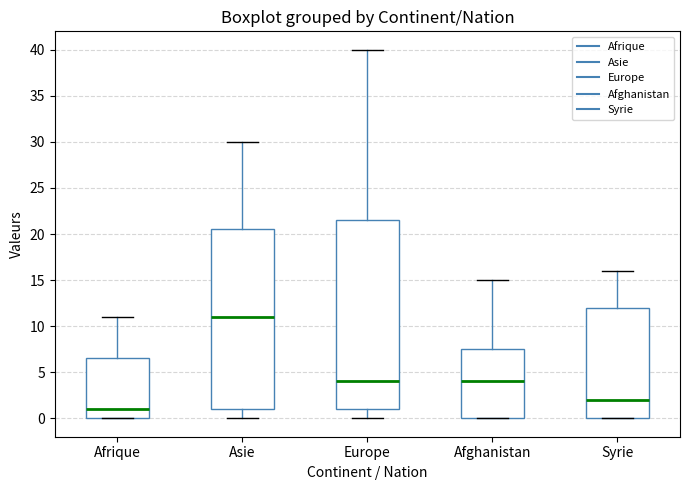

Comparing the boxes themselves (not the whiskers), which one is the tallest?

Europe